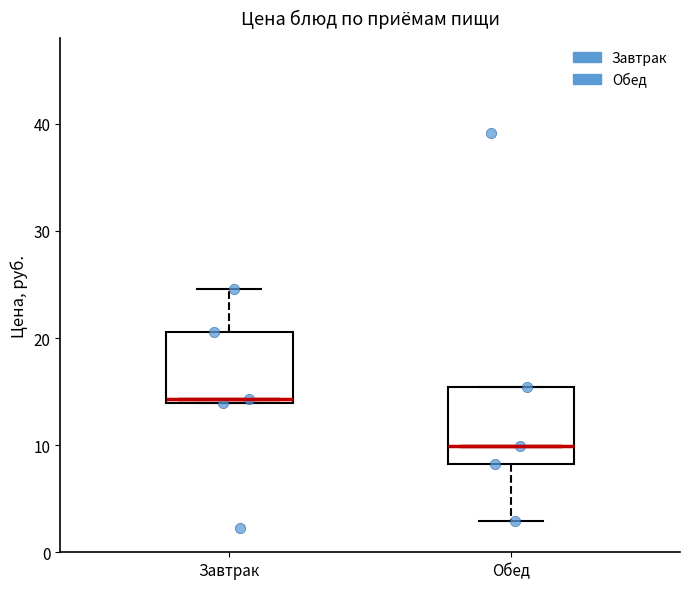

Reading left to right, read every box against the y-axis: the position of its median line, the range the box covers, and the ends of its whiskers. The values are not printed on the chart, so give them approximately, as read against the axis.

Завтрак: median 14 (just above the box's lower edge), box 14 to 21, whiskers 14 to 25
Обед: median 10, box 8 to 15, whiskers 3 to 15